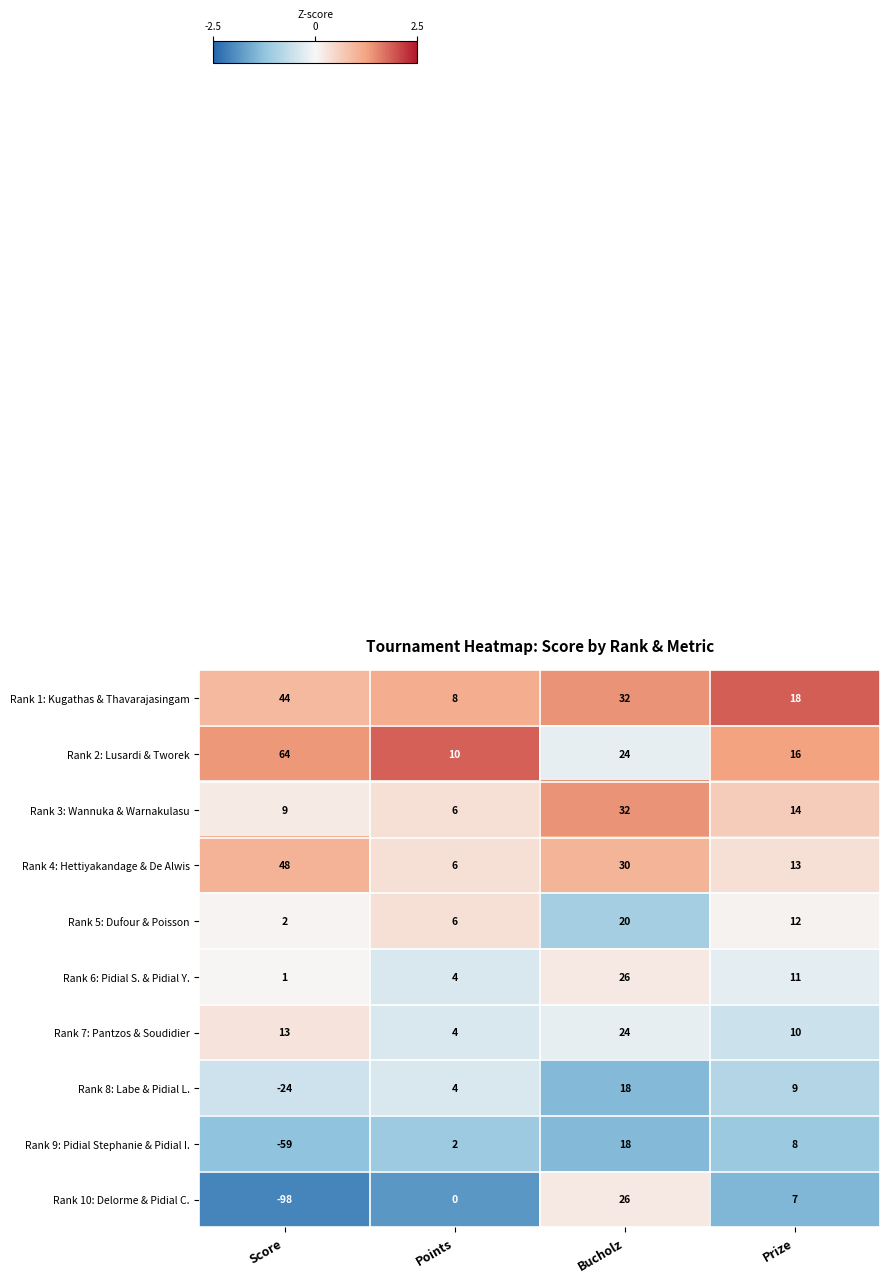

What is the sum of the Rank 10: Delorme & Pidial C. values at Bucholz and Score?

-72